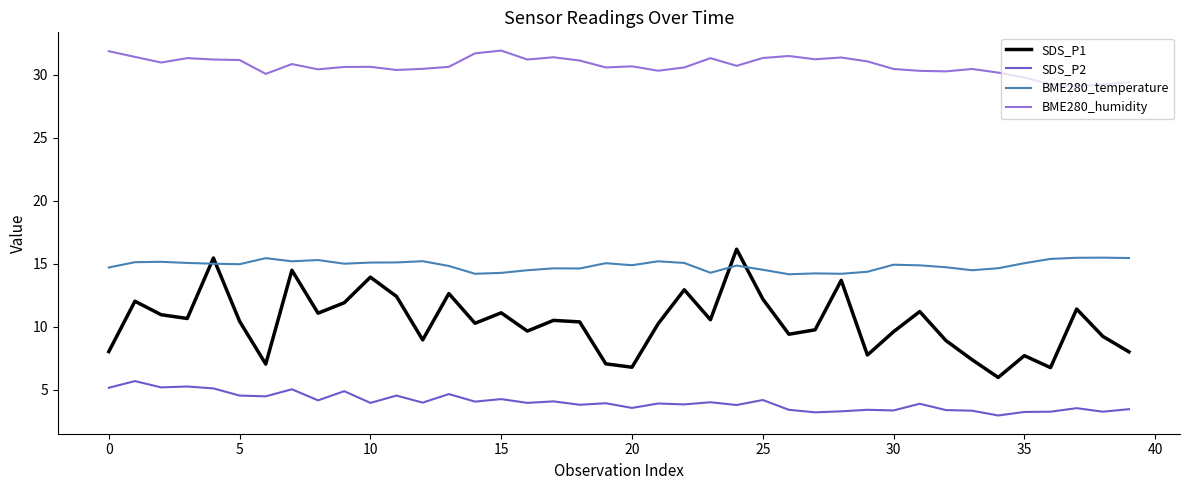

What is the lowest value of the BME280_humidity series?

29.1